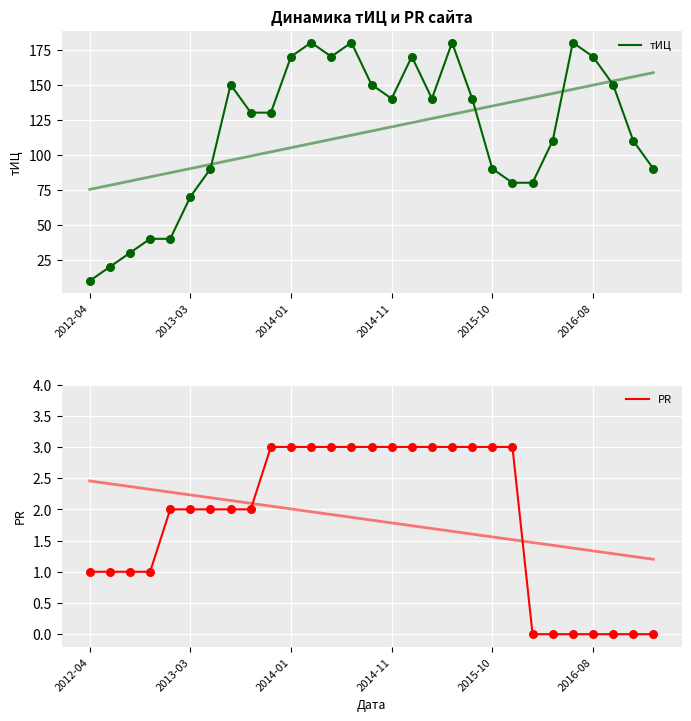

Which series contains the highest Y value?

тИЦ